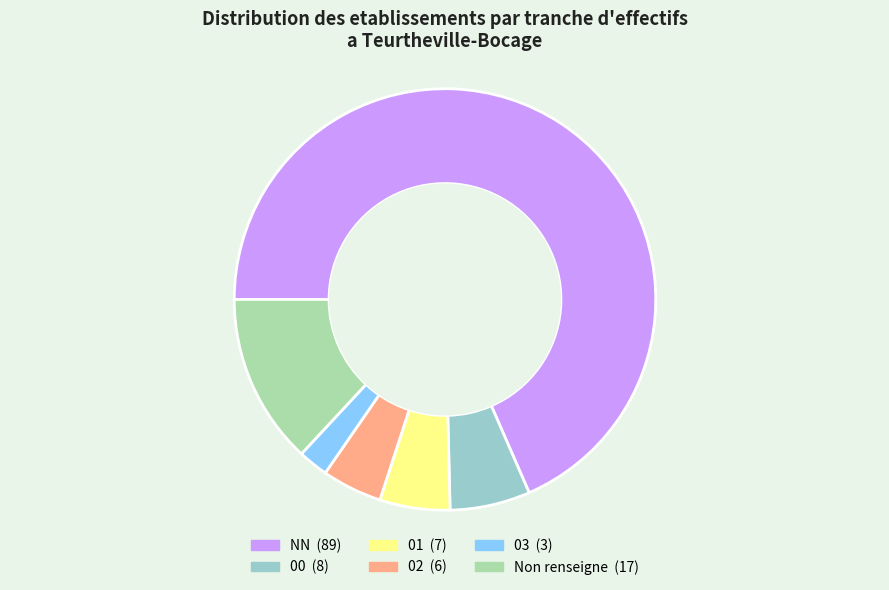

How many slices are in this pie chart?

6